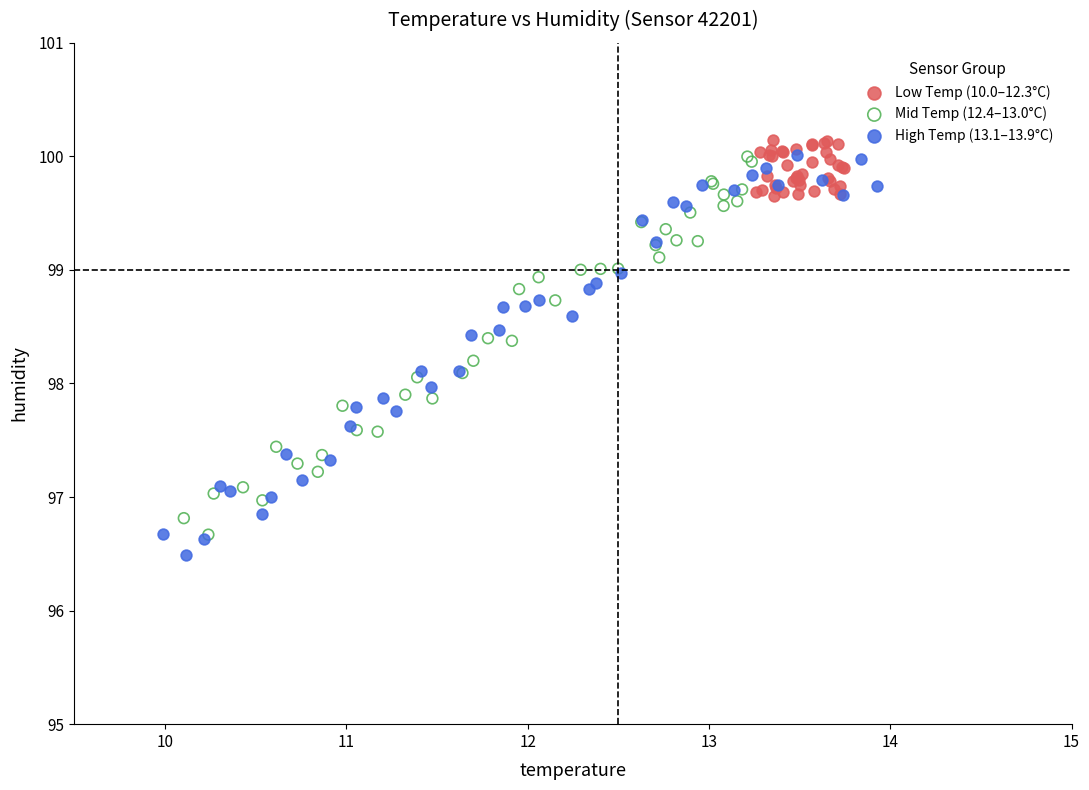

Which series has the widest spread of Y values?

High Temp (13.1–13.9°C)